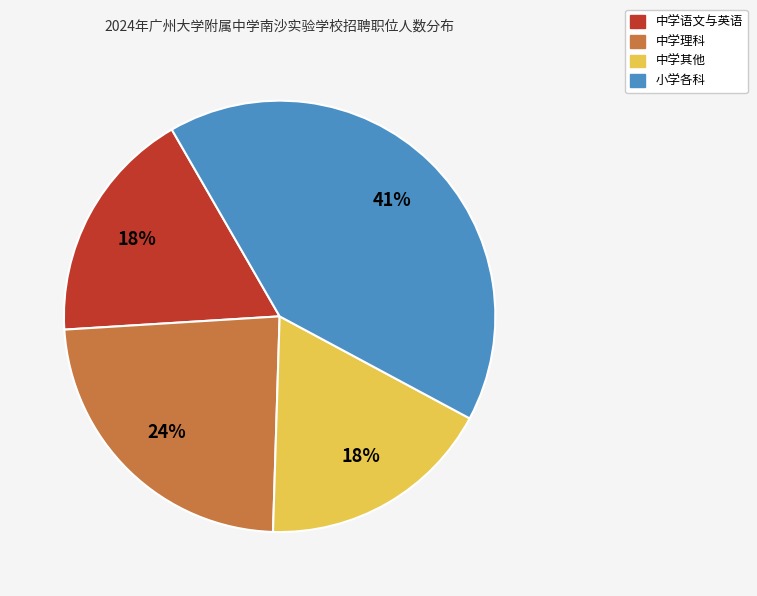

Is there any slice that represents more than half of the pie?

No